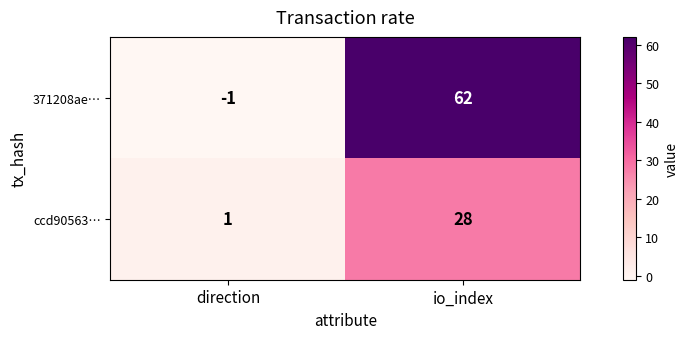

Which series has the largest total across all categories?

371208ae…